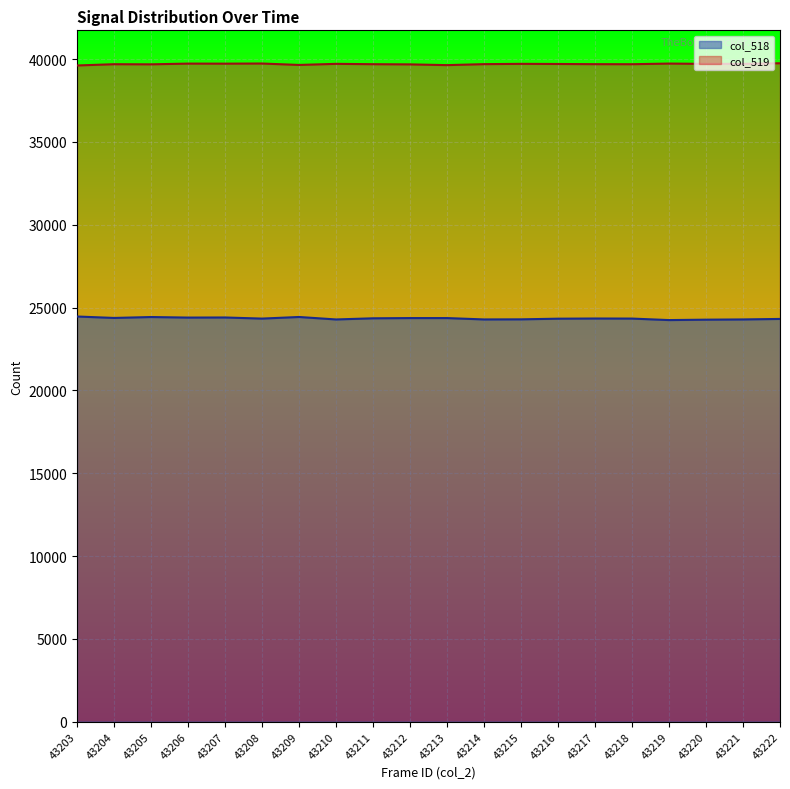

Where does the col_519 series first go above 39704?

43206